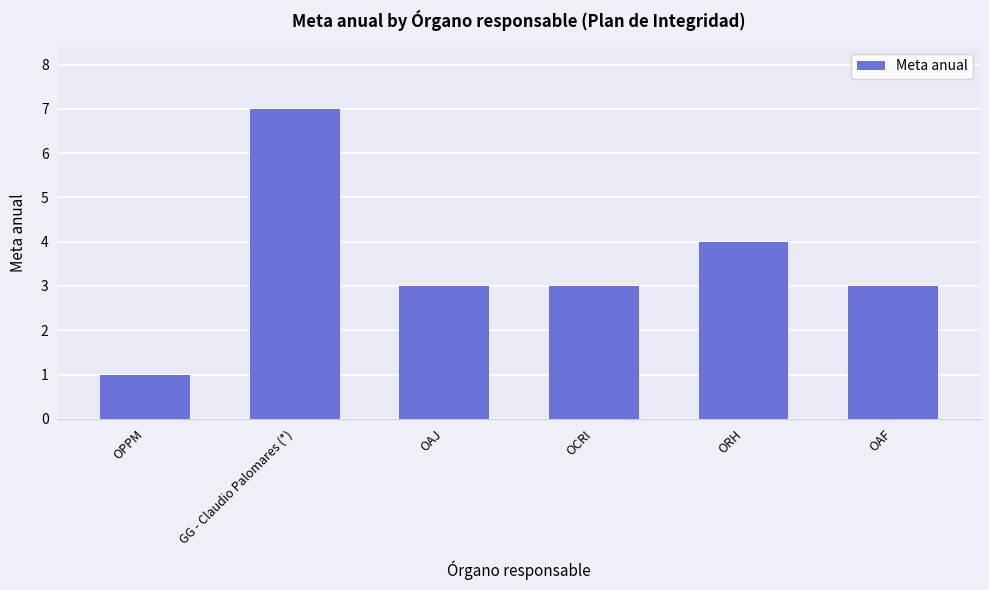

Reading right to left, extract all data points from this chart.

OAF=3	ORH=4	OCRI=3	OAJ=3	GG - Claudio Palomares (*)=7	OPPM=1